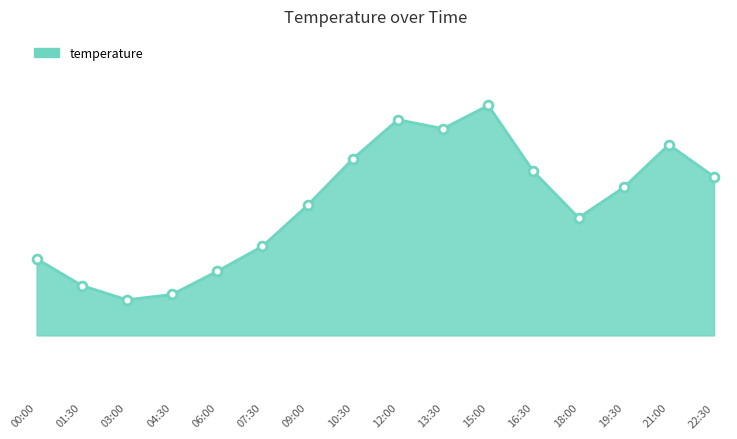

What is the change in value from 10:30 to 16:30?

-0.7